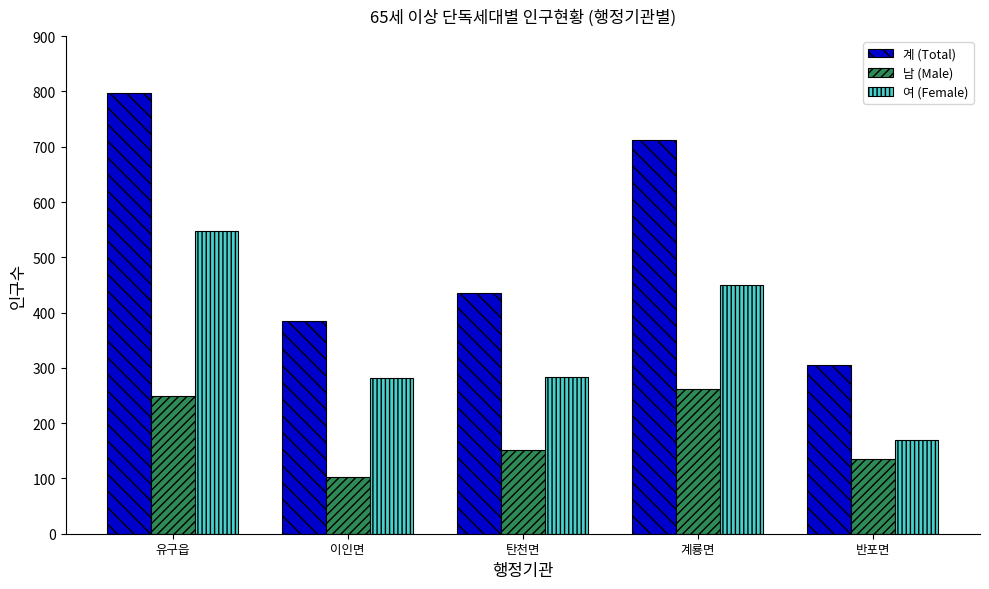

Rank the series by their maximum value, from lowest to highest.

남 (Male), 여 (Female), 계 (Total)